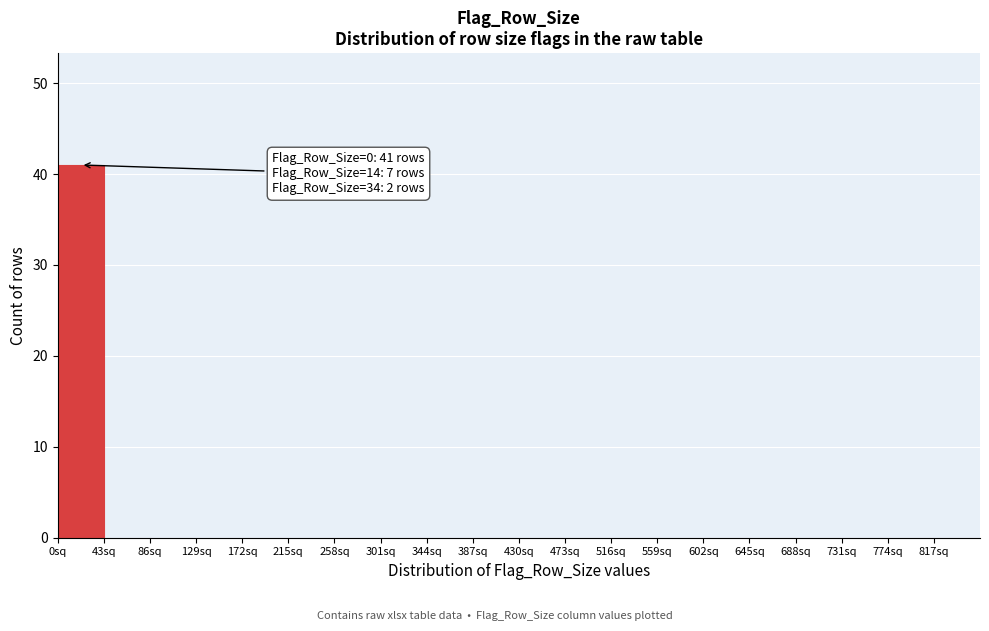

Which range on the x-axis has the tallest bar?

0 to 43